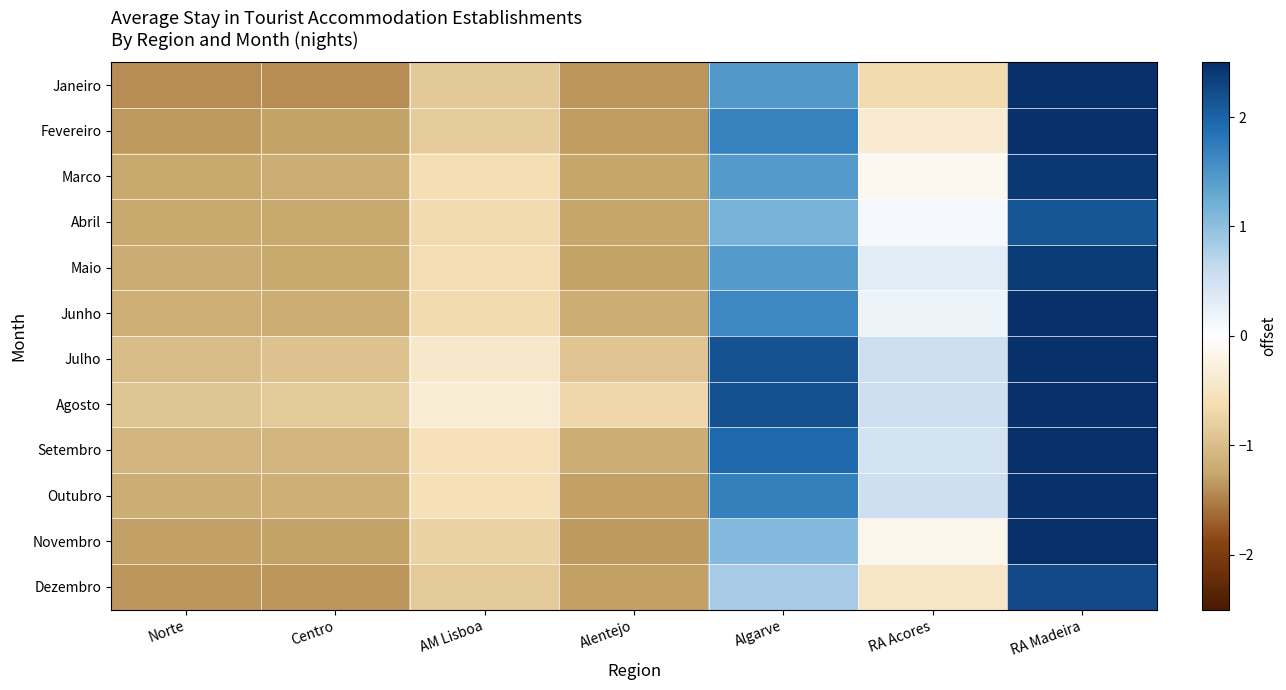

Which category has the highest value across all series?

RA Madeira